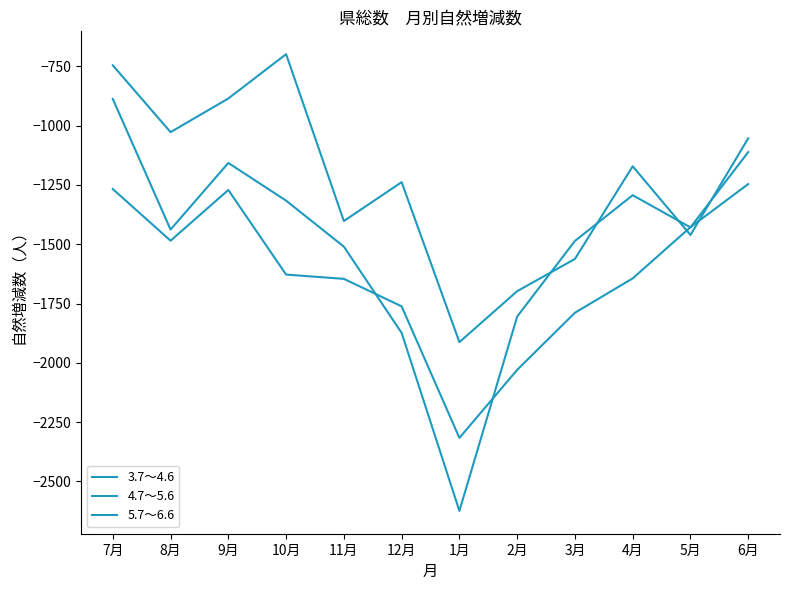

Is this an area chart (filled region under the line)?

No